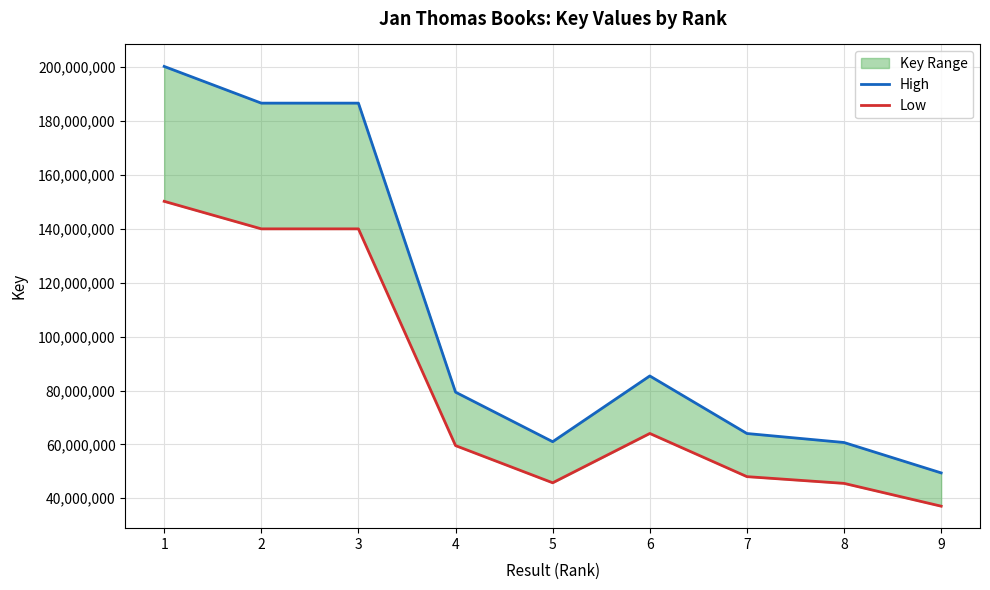

At 3, list the series in order from smallest to largest.

Low, High